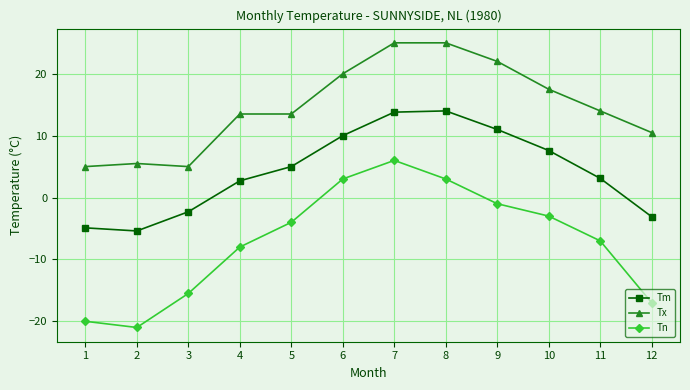

True or false: Tm and Tn cross at least once.

False